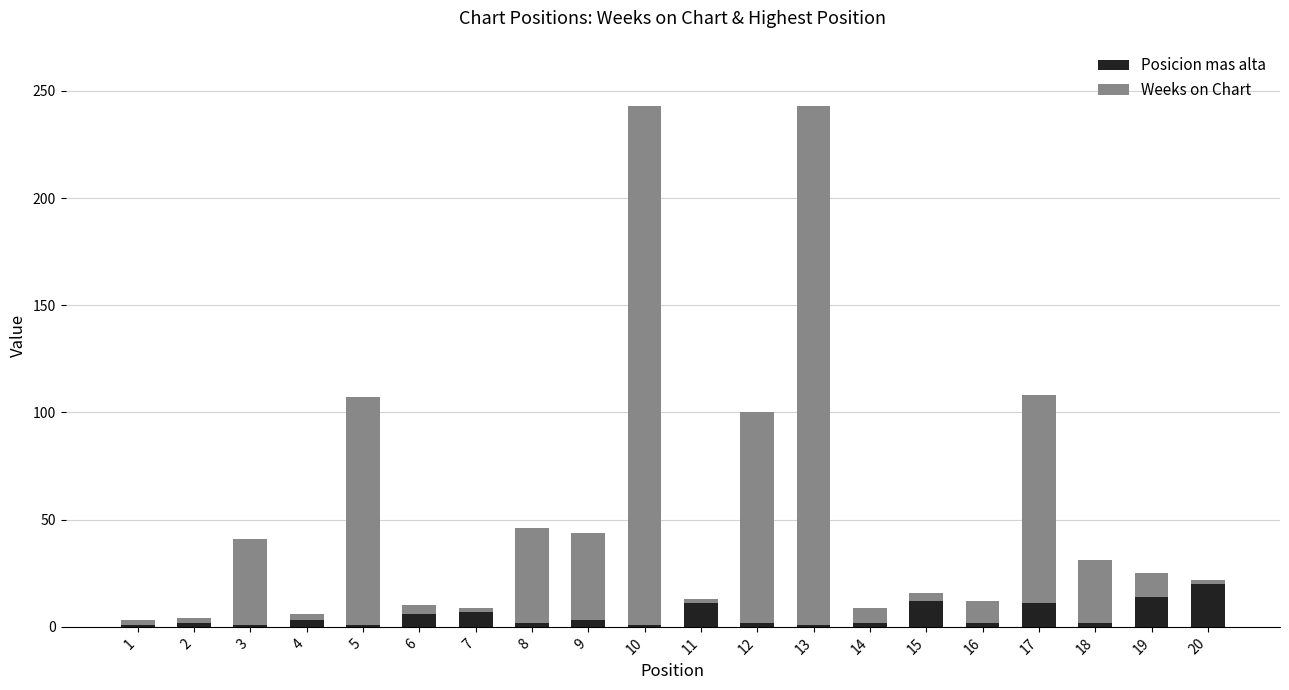

The value of Posicion mas alta at 20 is 20. True or false?

True